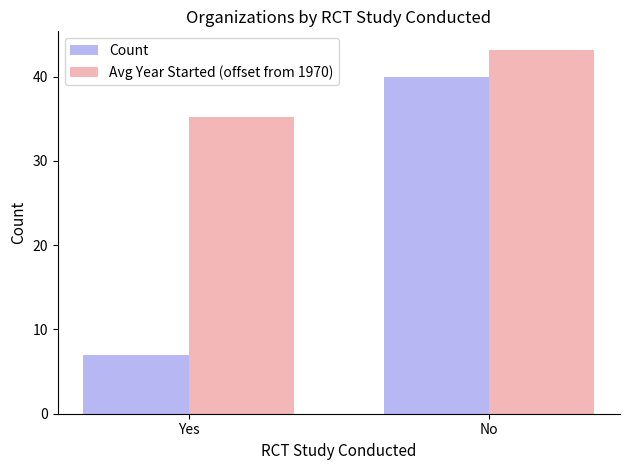

How many values in the Count series are below 40?

1